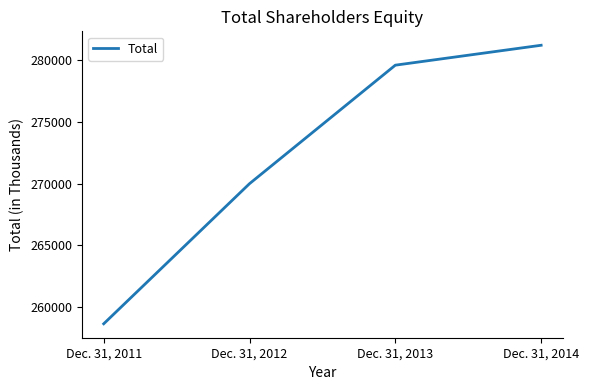

What is the sum of the values at Dec. 31, 2013 and Dec. 31, 2012?

549589